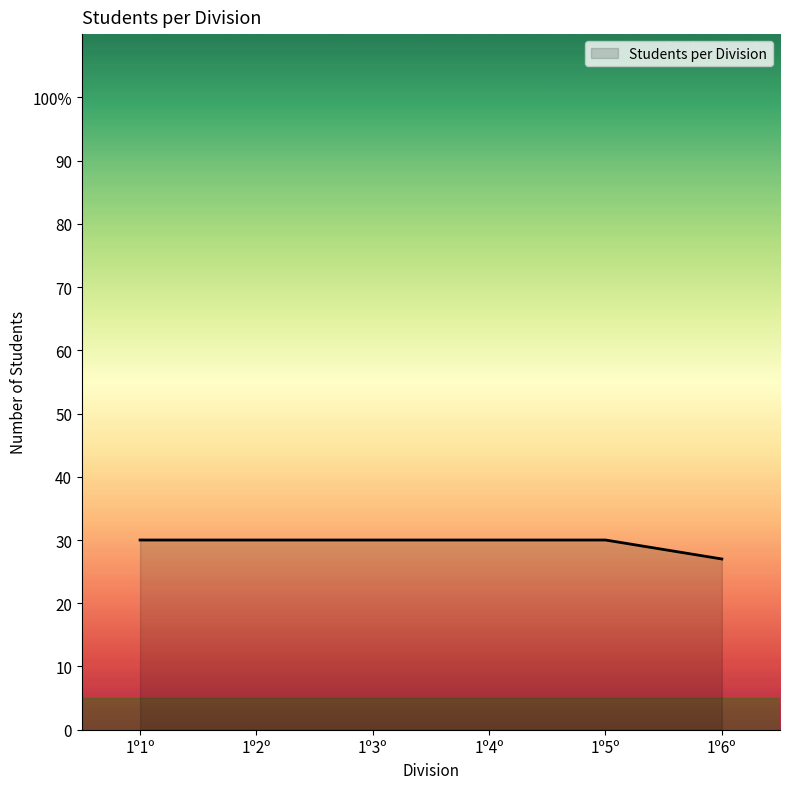

Does the chart display data point markers on the line(s)?

No